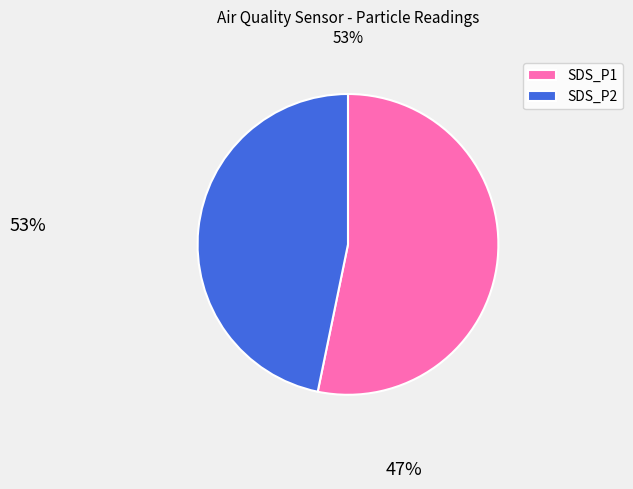

Count the number of slices in the pie.

2